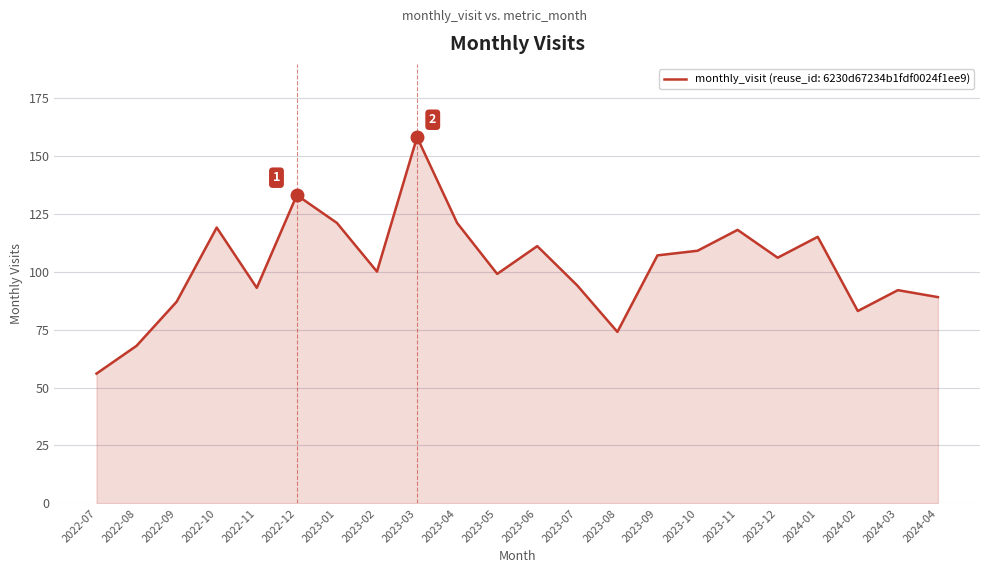

Read the value at 2022-09, to the nearest 10.

90